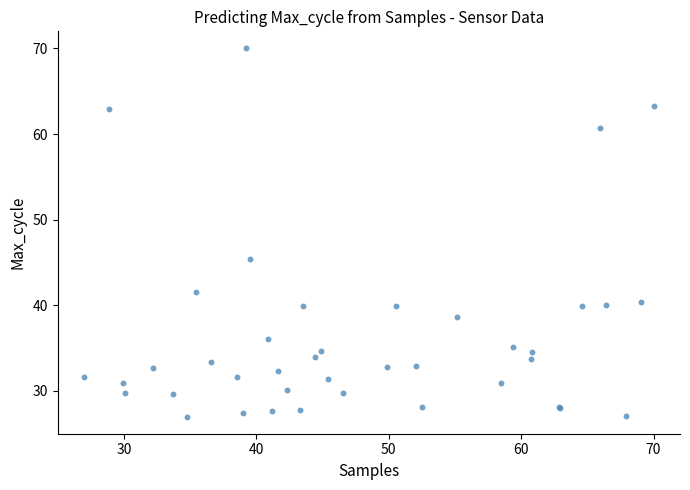

What Y value in the scatter plot is closest to 48?

45.4